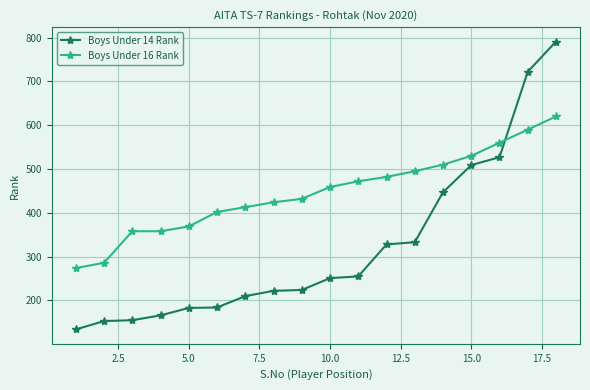

What is the maximum value shown in the chart?

791